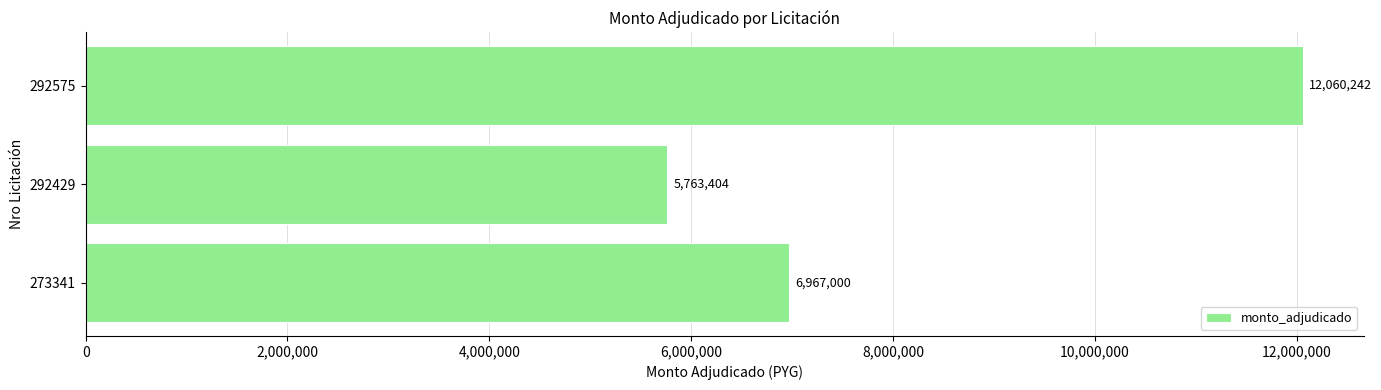

The value at 273341 is 9534838. True or false?

False